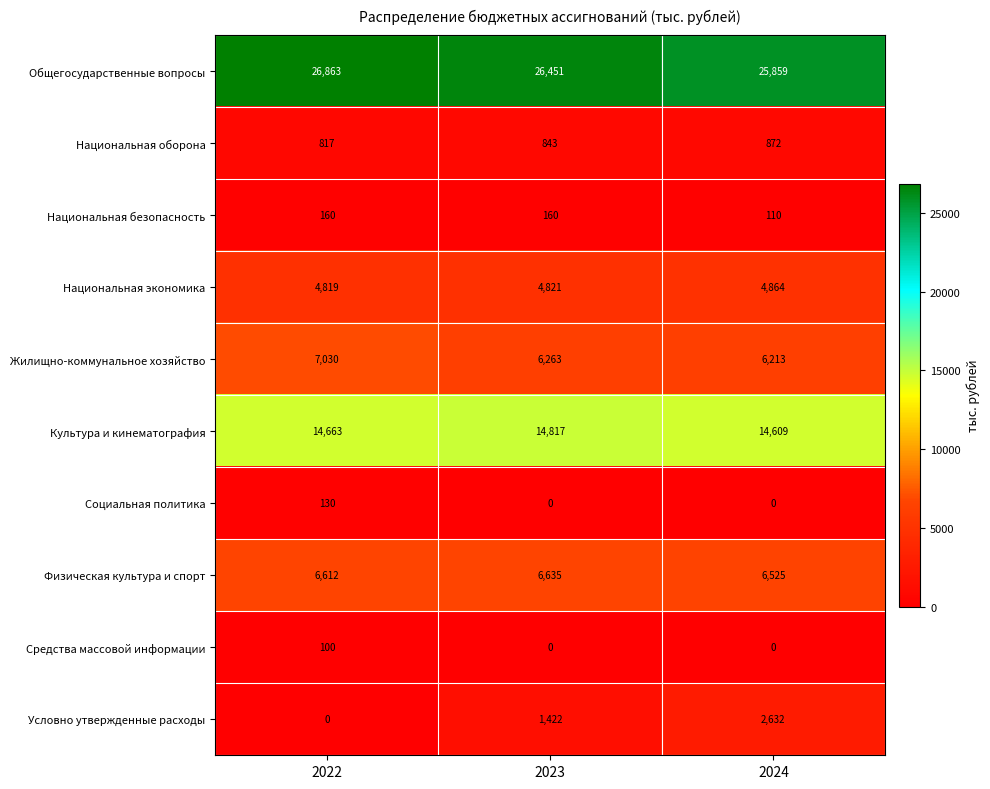

What is the sum of all Условно утвержденные расходы values?

4054